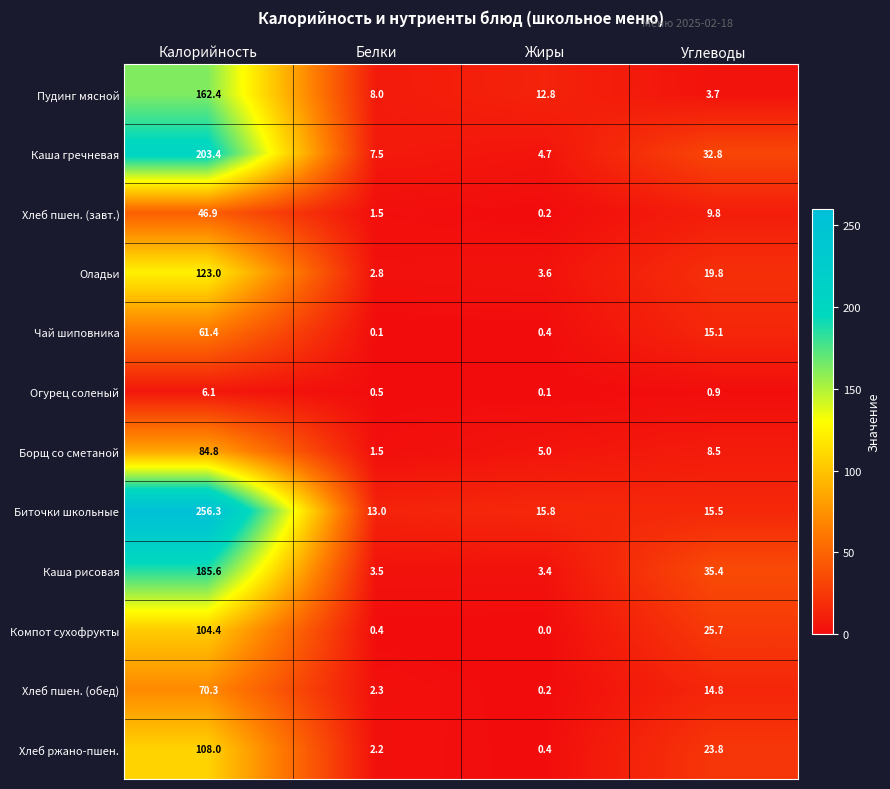

At how many categories does at least one series exceed 163?

1